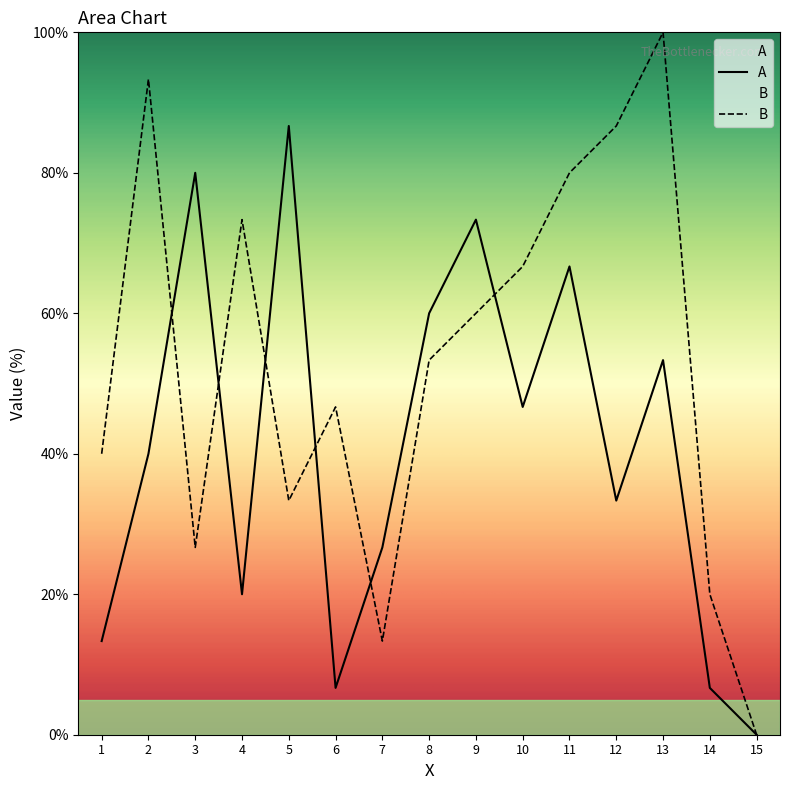

List the series in order of their peak value, lowest first.

A, B